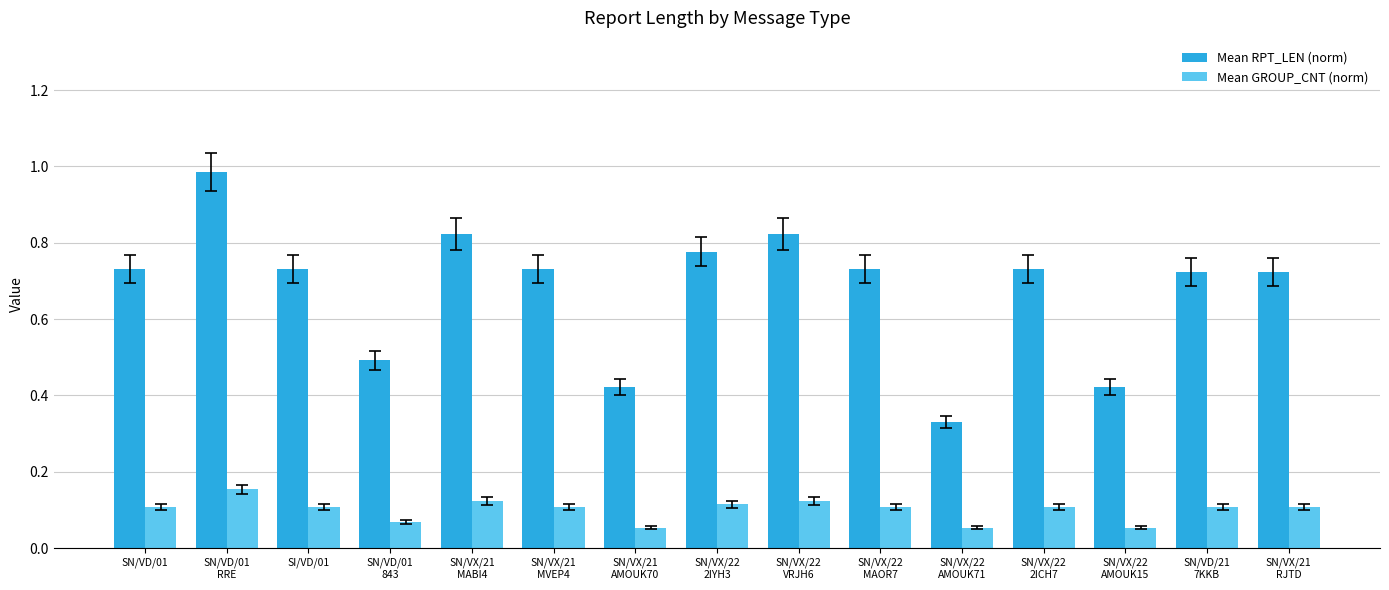

Rank the series by their average value, from highest to lowest.

Mean RPT_LEN (norm), Mean GROUP_CNT (norm)